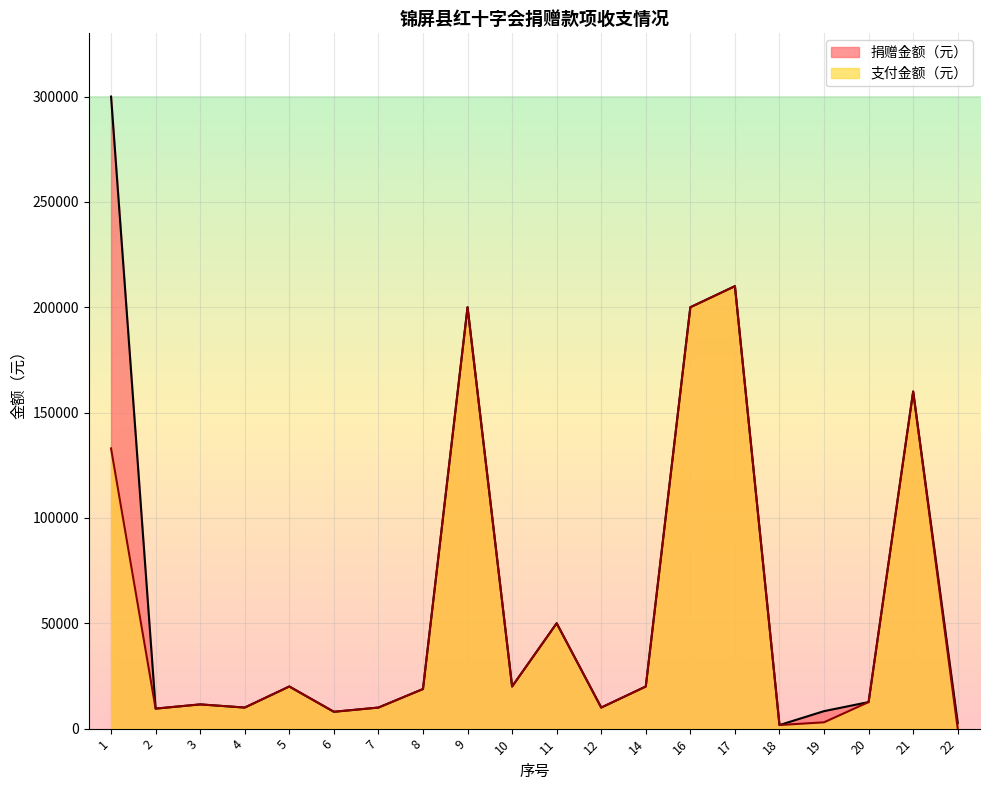

True or false: 捐赠金额（元） and 支付金额（元） intersect in this chart.

False